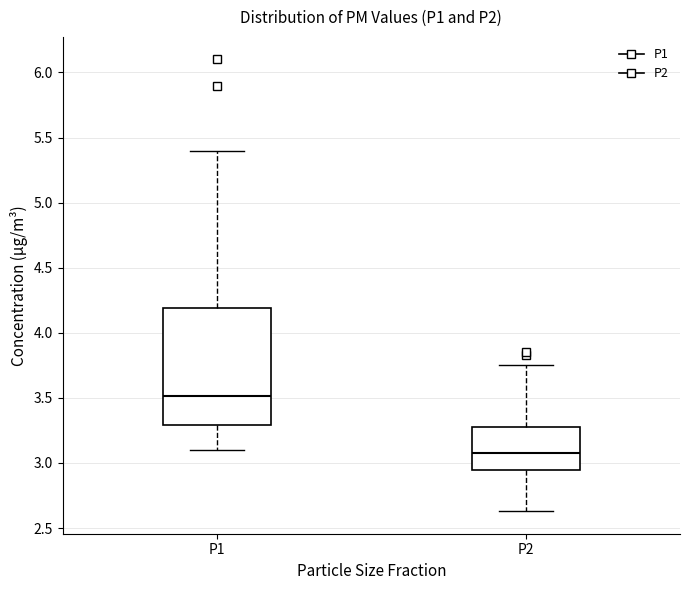

Which box's median line is the highest?

P1